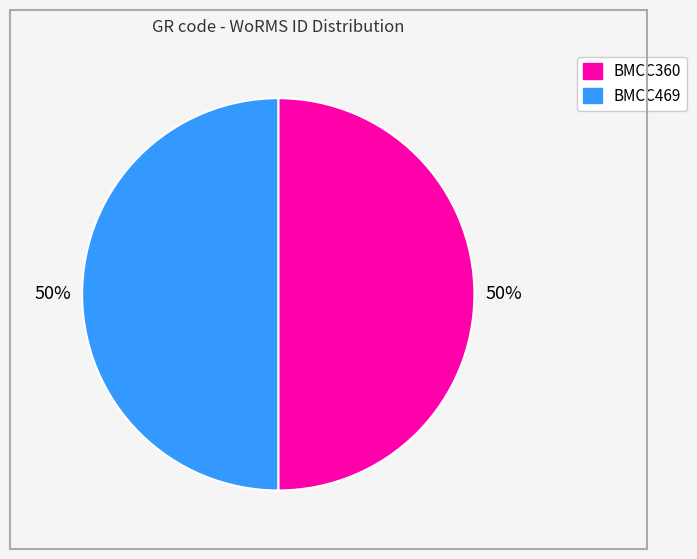

To the nearest percent, what percentage of the pie is BMCC469?

50%